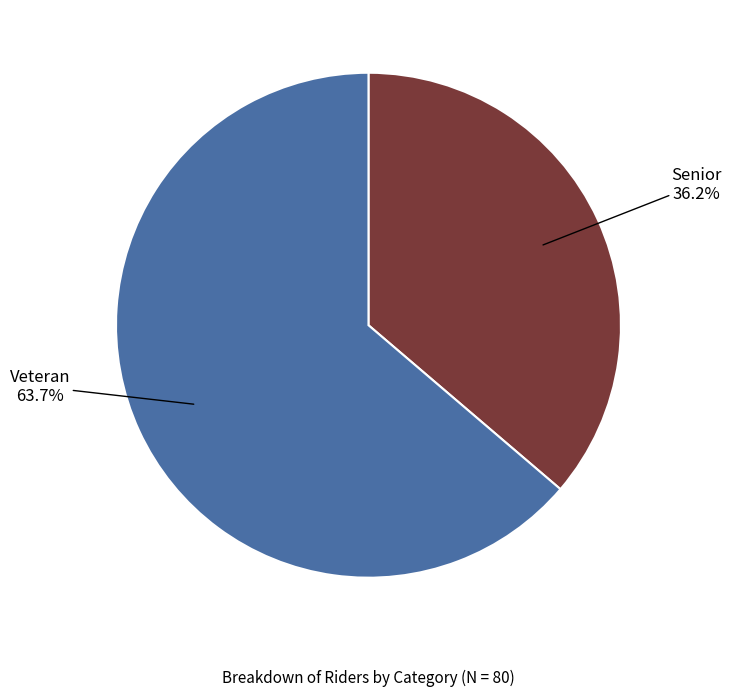

Does any single category account for the majority?

Yes